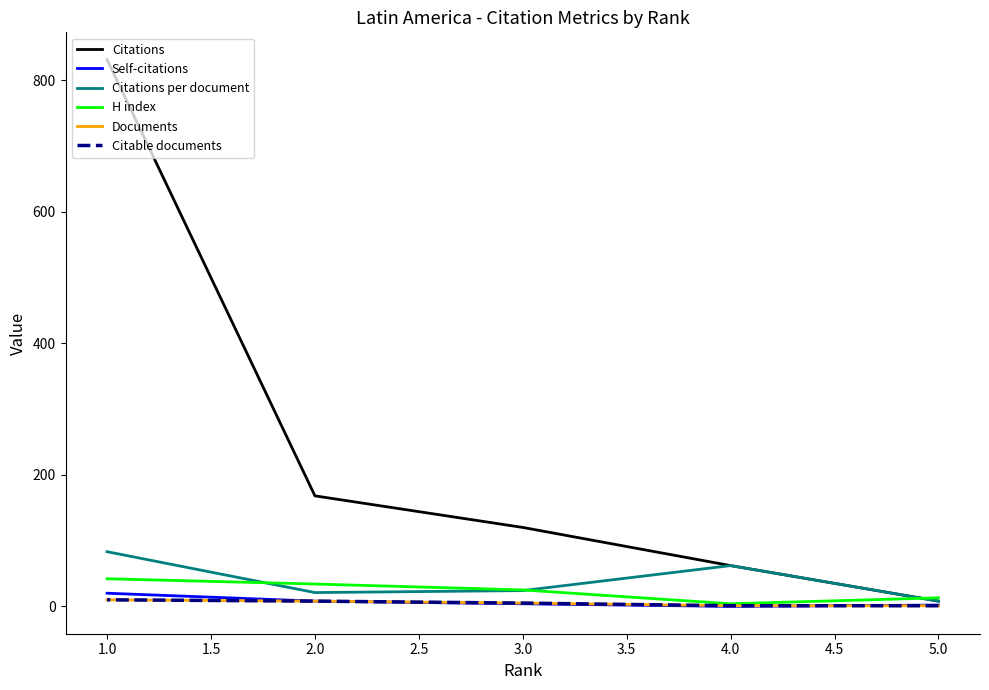

What is the total value across all series at 2.0?

247.0